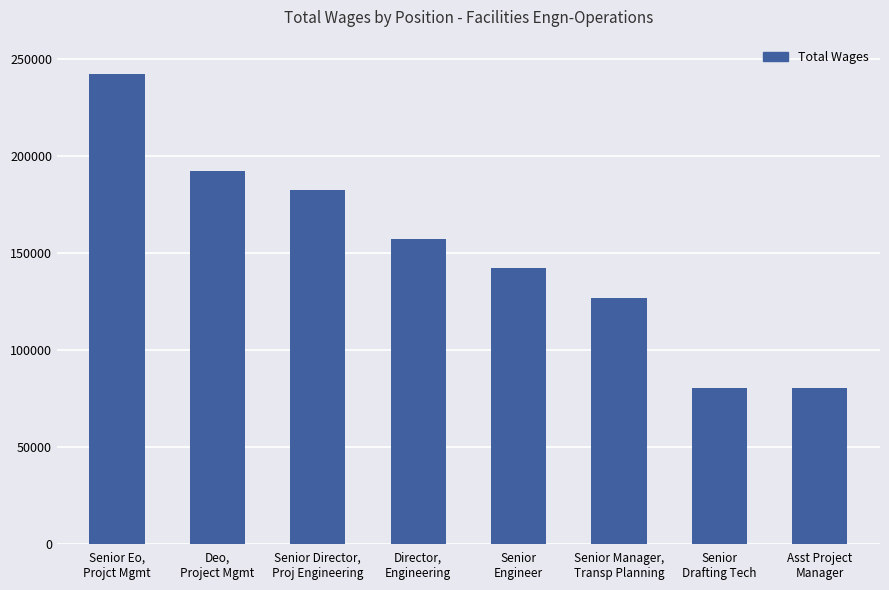

What is the label of the 8th bar from the right?

Senior Eo,
Projct Mgmt